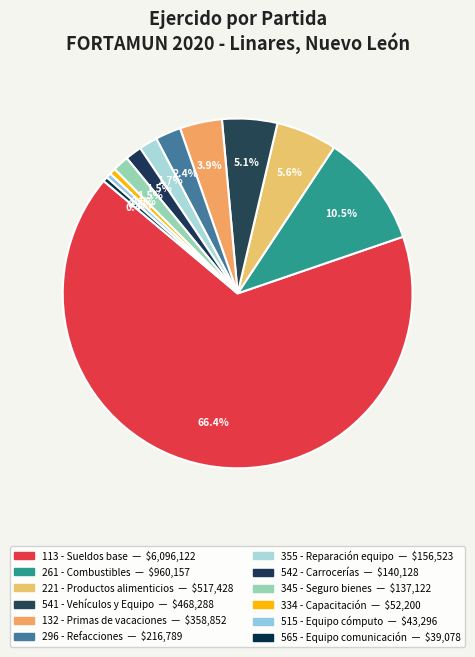

True or false: 334 - Capacitación accounts for 11% of the total.

False